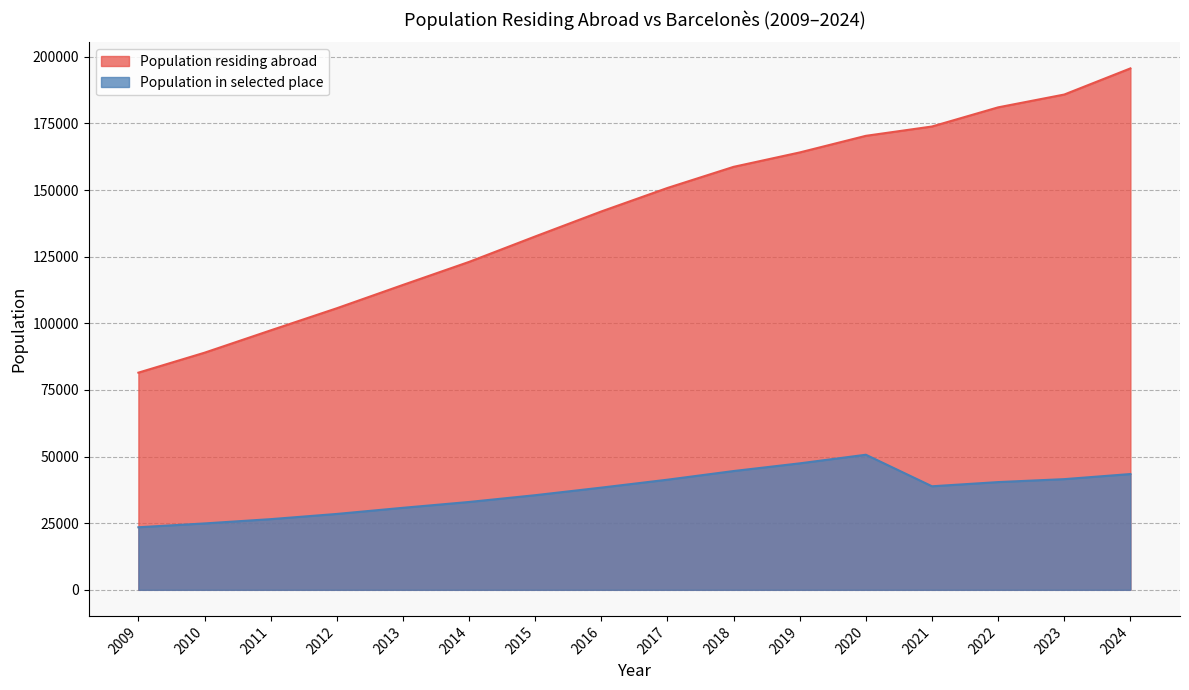

What is the difference between the second highest and second lowest values in the Population in selected place series?

22545